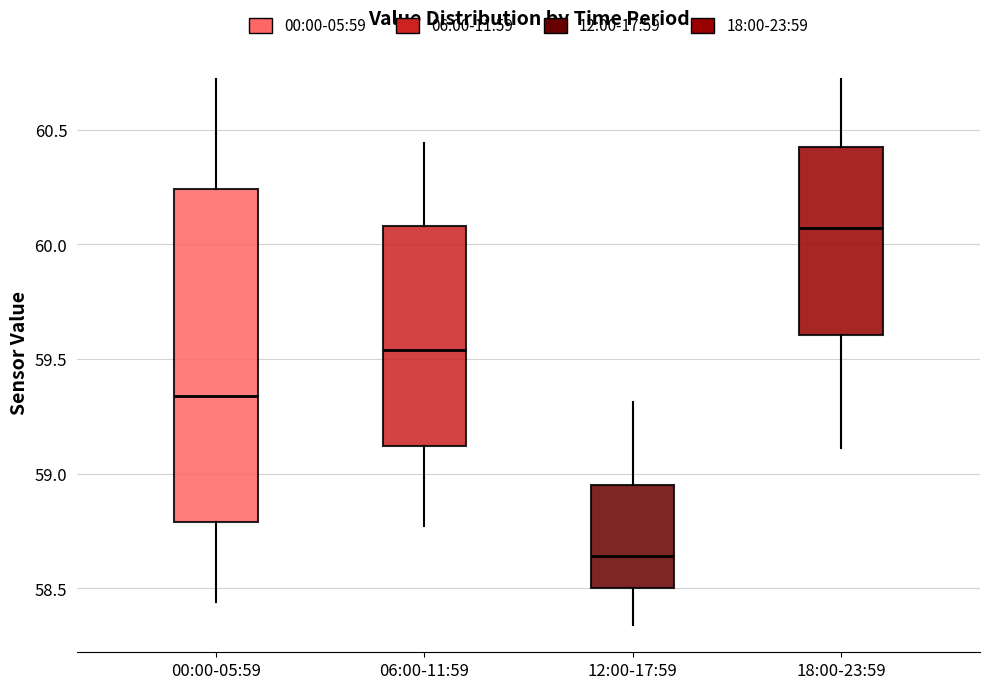

Reading left to right, transcribe this box plot: for each box, give where its median line is, the range the box spans, and where its two whiskers end, as read against the y-axis. The values are not printed on the chart, so give them approximately, as read against the axis.

00:00-05:59: median 59.35, box 58.80 to 60.25, whiskers 58.45 to 60.70
06:00-11:59: median 59.55, box 59.10 to 60.10, whiskers 58.75 to 60.45
12:00-17:59: median 58.65, box 58.50 to 58.95, whiskers 58.35 to 59.30
18:00-23:59: median 60.05, box 59.60 to 60.45, whiskers 59.10 to 60.70